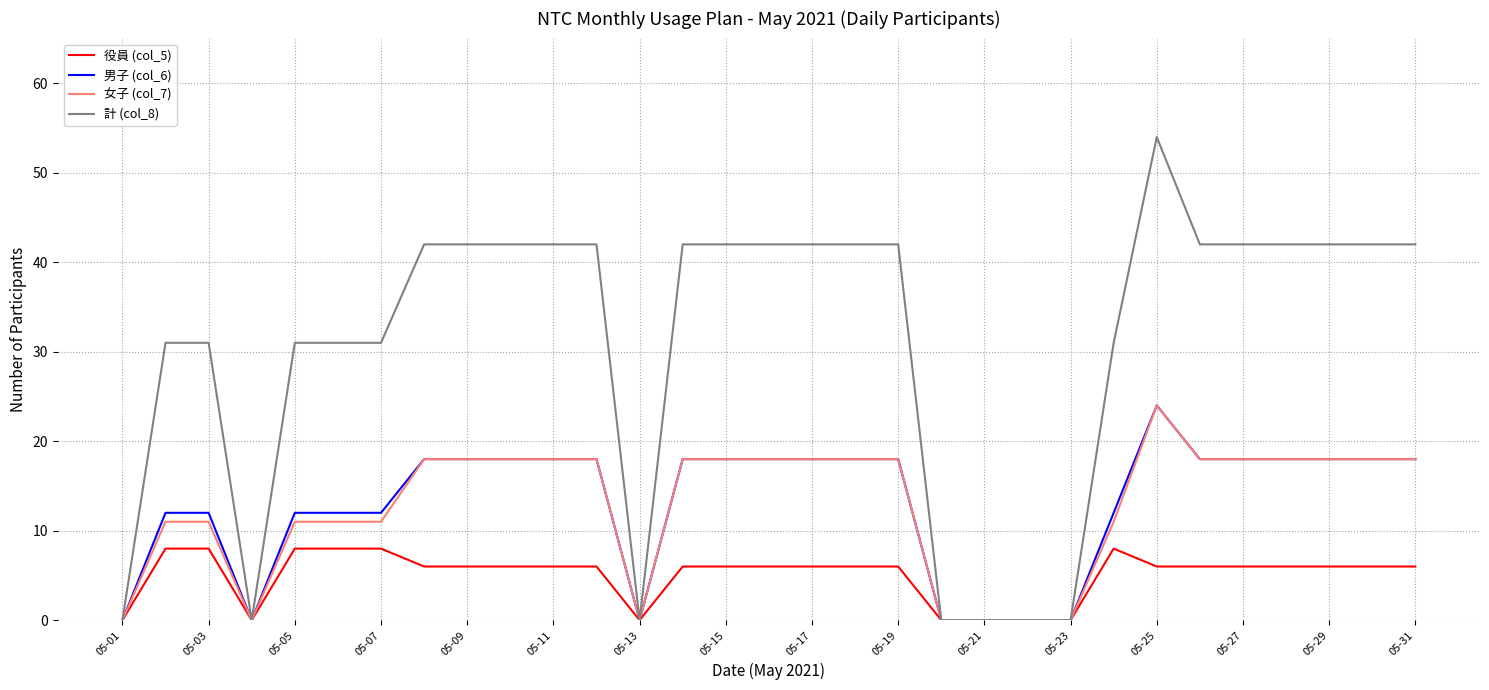

Which series has the largest range (max minus min)?

計 (col_8)